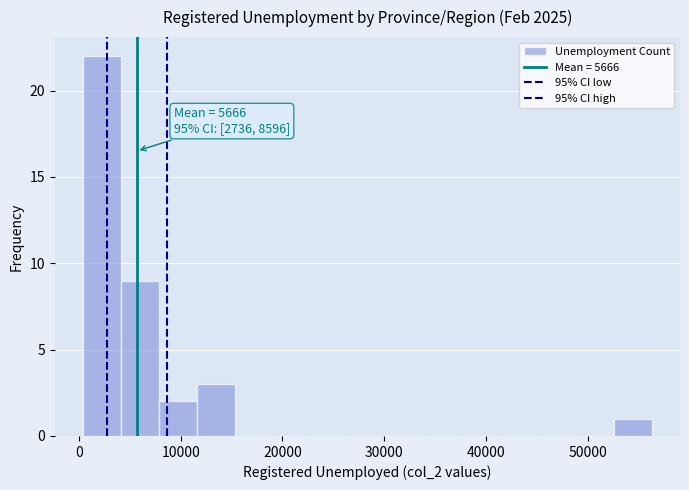

Read against the x-axis, roughly where is the centre of the tallest bar?

2000